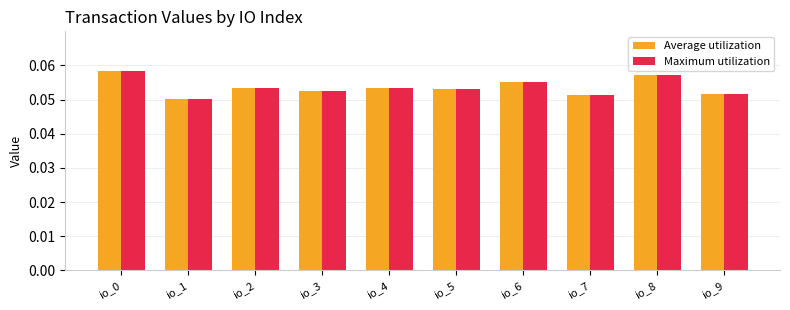

True or false: Maximum utilization has a value of 0.0 at io_5.

False